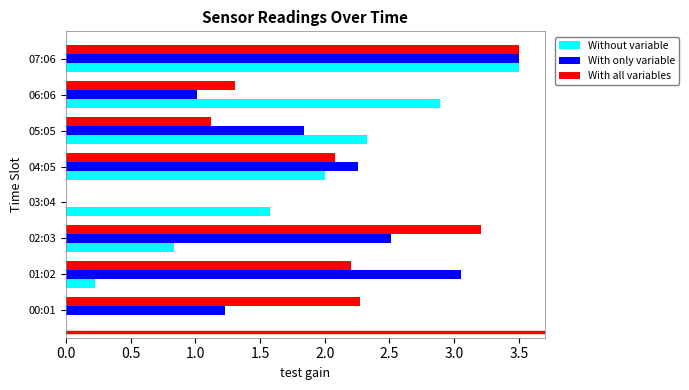

Is it true that Without variable equals 1.6 at 03:04?

True